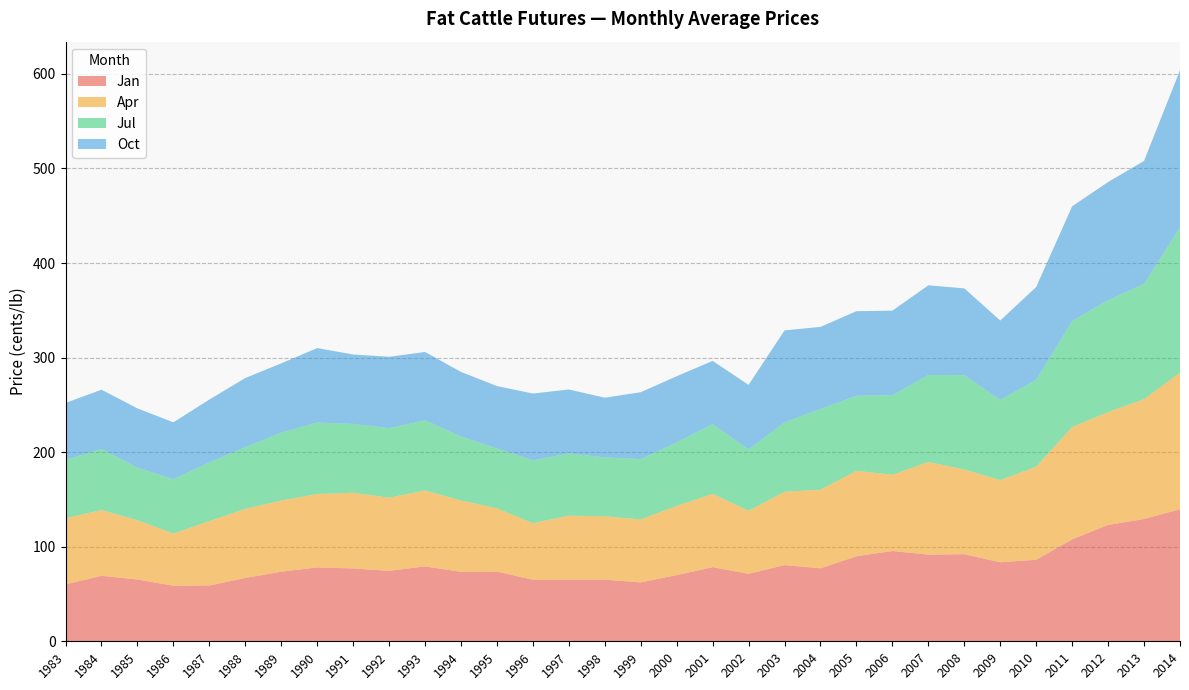

Reading left to right, list all the values displayed in this chart.

Jan: 60.2	69.2	65.4	58.8	59.0	67.0	73.6	78.1	77.0	74.5	79.2	73.4	73.8	65.1	65.1	65.2	62.3	70.0	78.4	71.4	80.6	77.2	89.9	95.4	91.6	92.1	83.6	86.2	107.8	123.0	129.3	139.7
Apr: 69.9	69.6	62.7	55.2	68.1	73.1	75.3	77.7	80.1	77.3	80.3	75.5	66.9	59.8	67.7	67.0	66.7	73.2	77.5	66.6	77.6	83.1	90.4	80.7	98.0	89.6	86.8	98.6	118.8	119.4	126.7	144.5
Jul: 61.6	64.5	55.6	57.3	62.1	65.3	71.7	75.6	72.9	73.5	74.2	67.7	63.3	66.3	65.8	62.3	63.8	67.2	73.7	65.0	73.4	85.4	79.3	84.2	91.9	99.8	84.8	91.8	112.0	118.4	121.9	153.5
Oct: 60.3	62.7	62.6	60.2	66.4	73.1	73.3	78.7	73.4	75.5	72.3	68.3	66.0	70.7	67.6	63.1	70.7	70.0	66.9	68.2	97.2	86.7	89.5	89.4	94.9	91.8	84.0	98.1	121.4	124.9	130.0	166.2